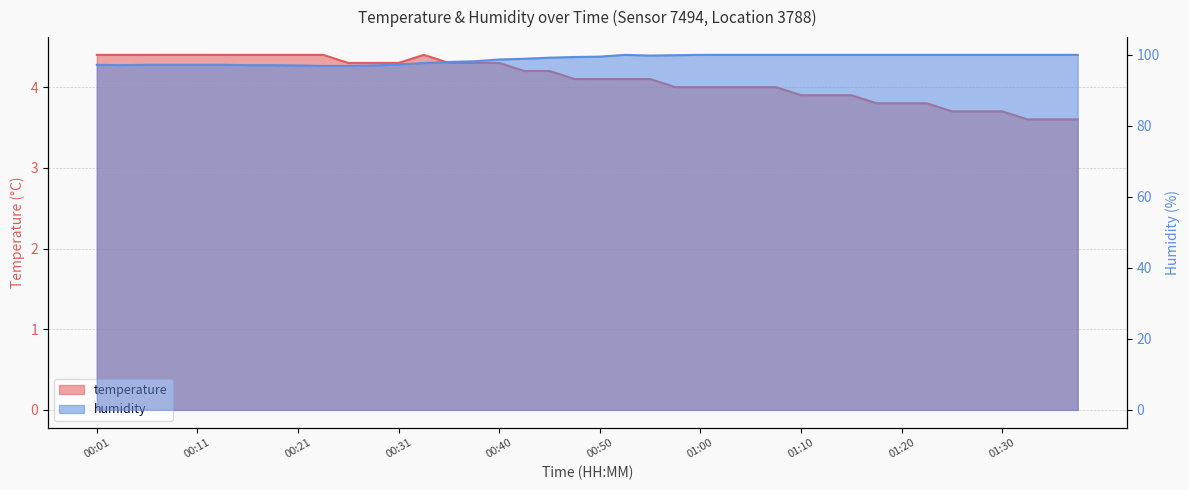

What are all the series names shown in the legend?

temperature, humidity